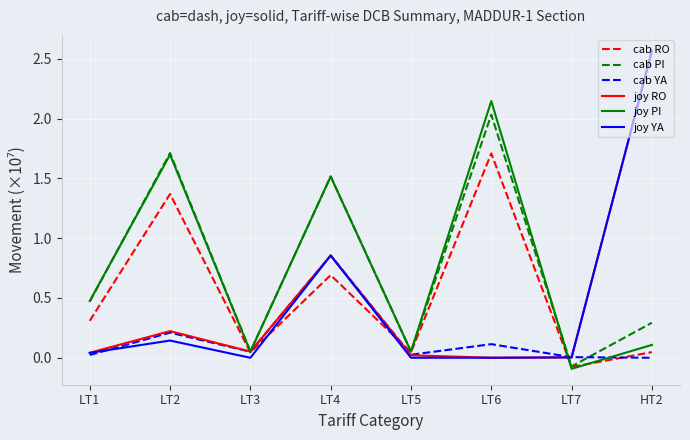

What is the smallest value displayed?

-0.1